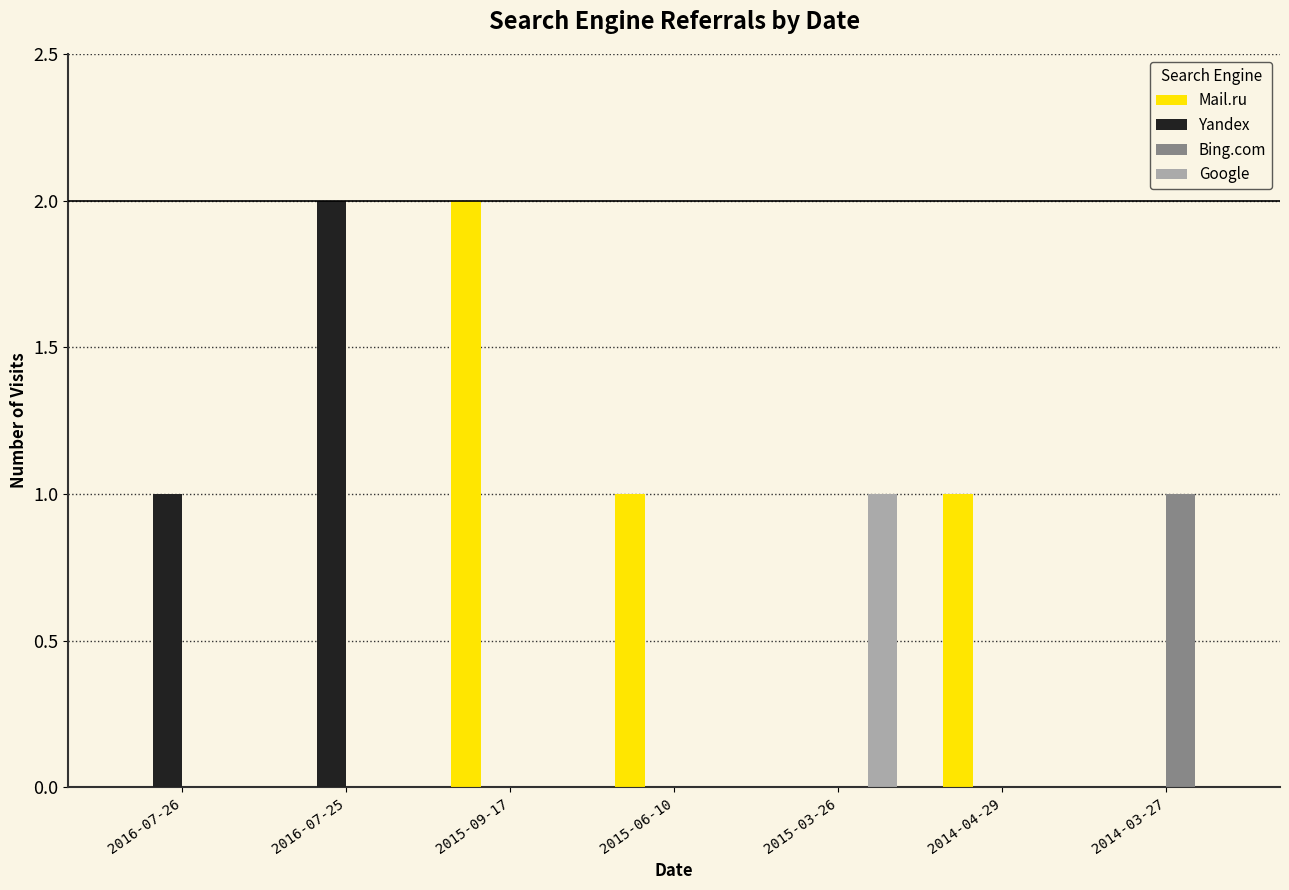

Count the Mail.ru values in the range 0 to 1.

6